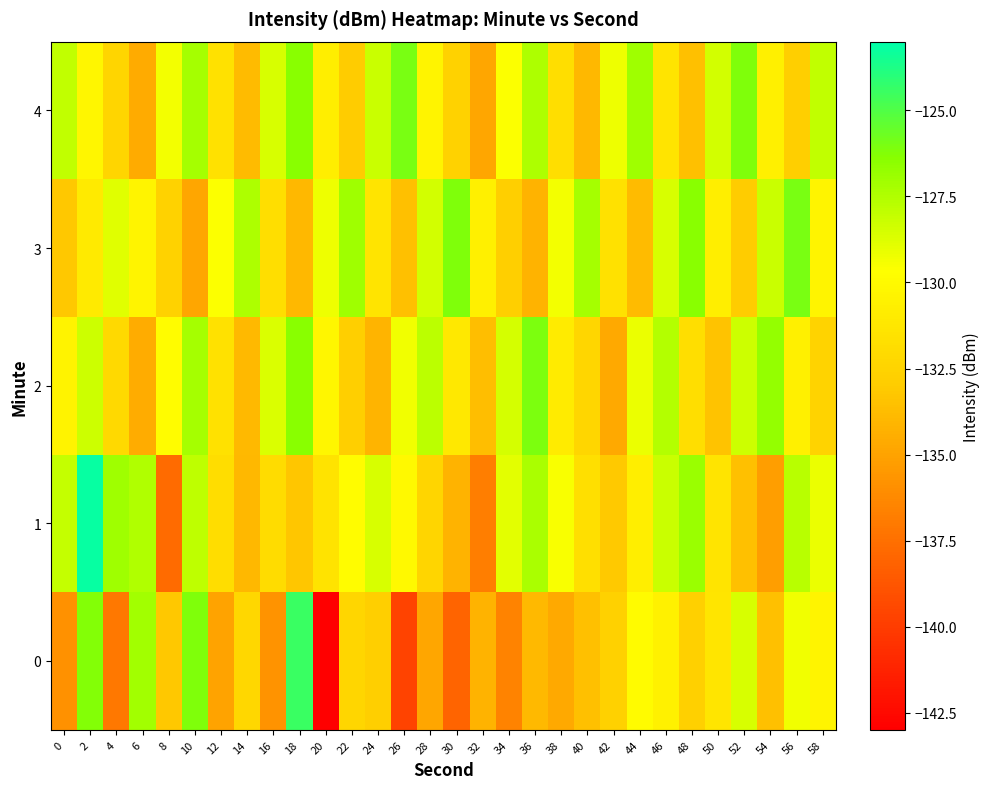

At 44, list the series in order from smallest to largest.

3, 1, 0, 2, 4